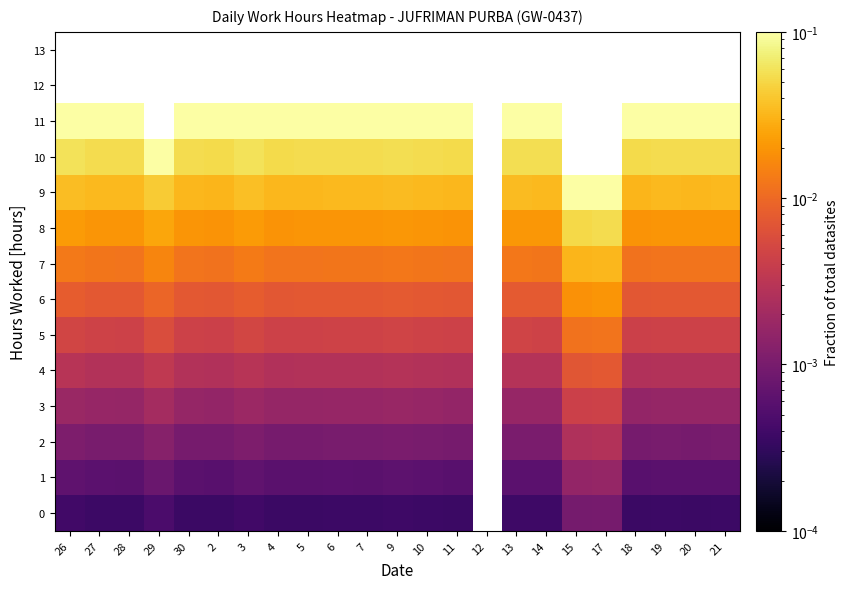

Is the value of 8 at 29 greater than the value of 10 at 18?

No